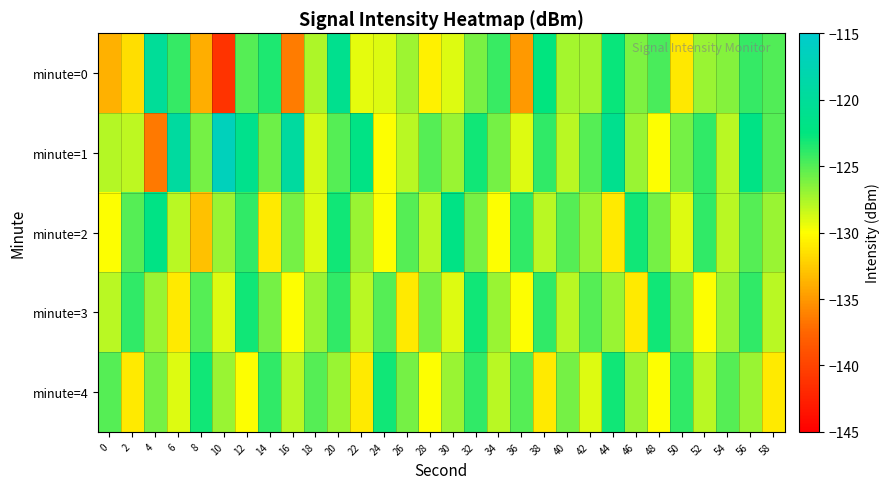

Rank the series at 30 from highest to lowest value.

minute=2, minute=1, minute=4, minute=0, minute=3